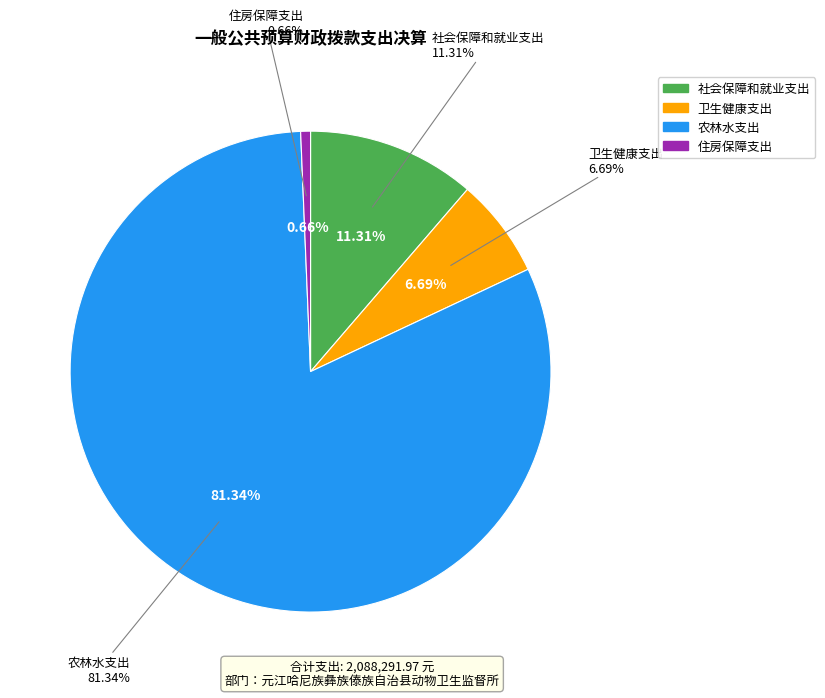

Which category has the smallest portion of the pie?

住房保障支出